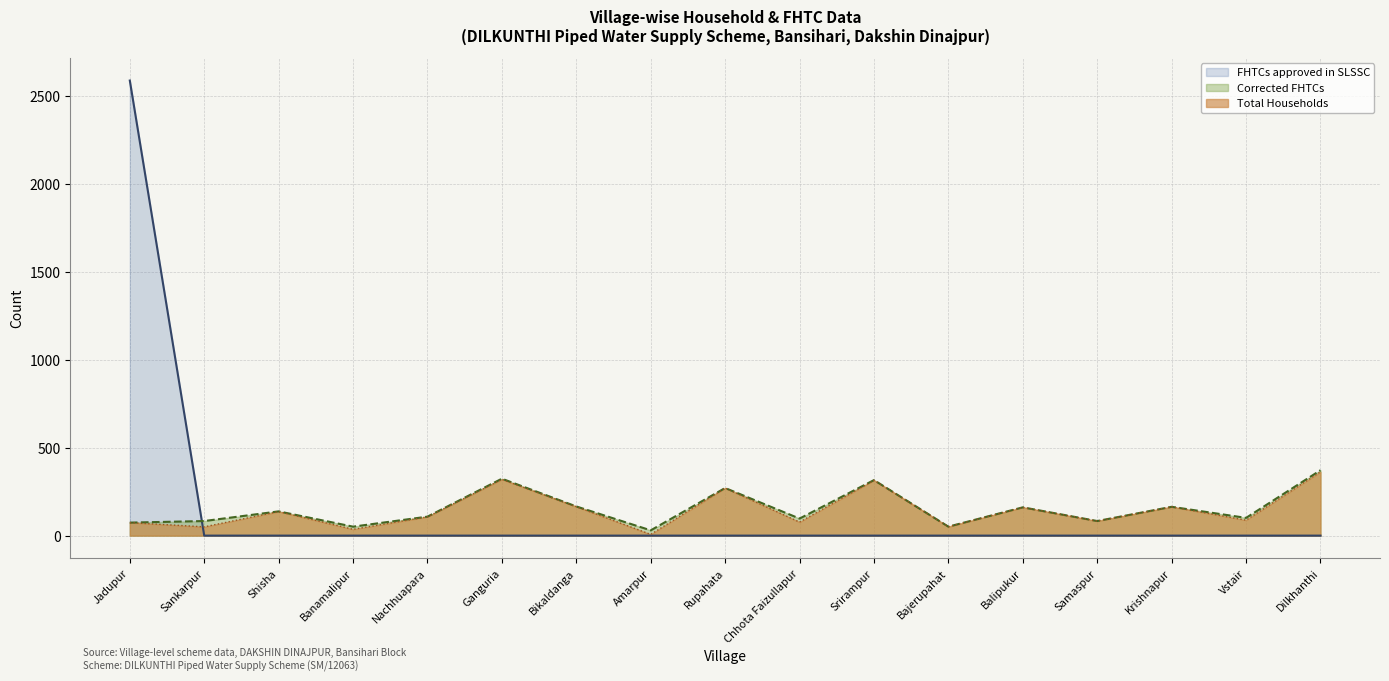

What is the difference between the maximum and minimum values in the Corrected FHTCs series?

342